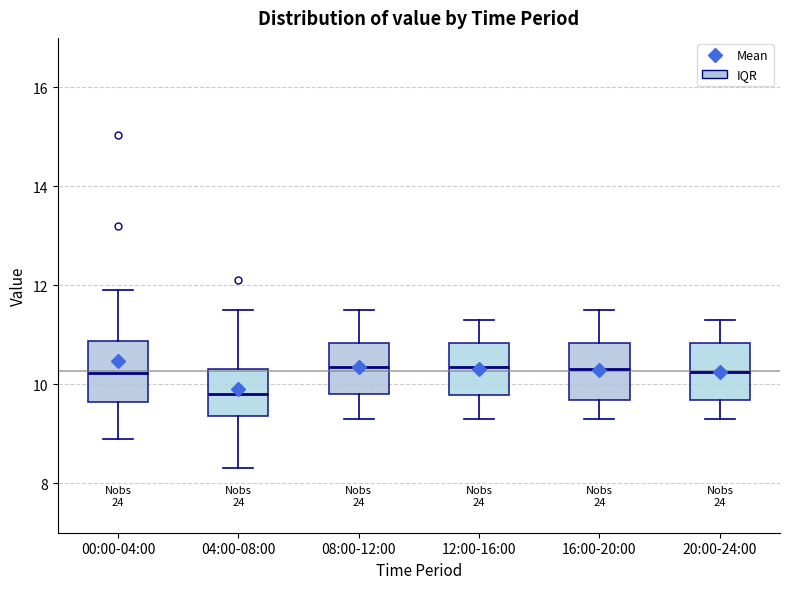

Where does the upper whisker of the box for 00:00-04:00 end on the y-axis? The values are not printed on the chart, so give them approximately, as read against the axis.

12.0